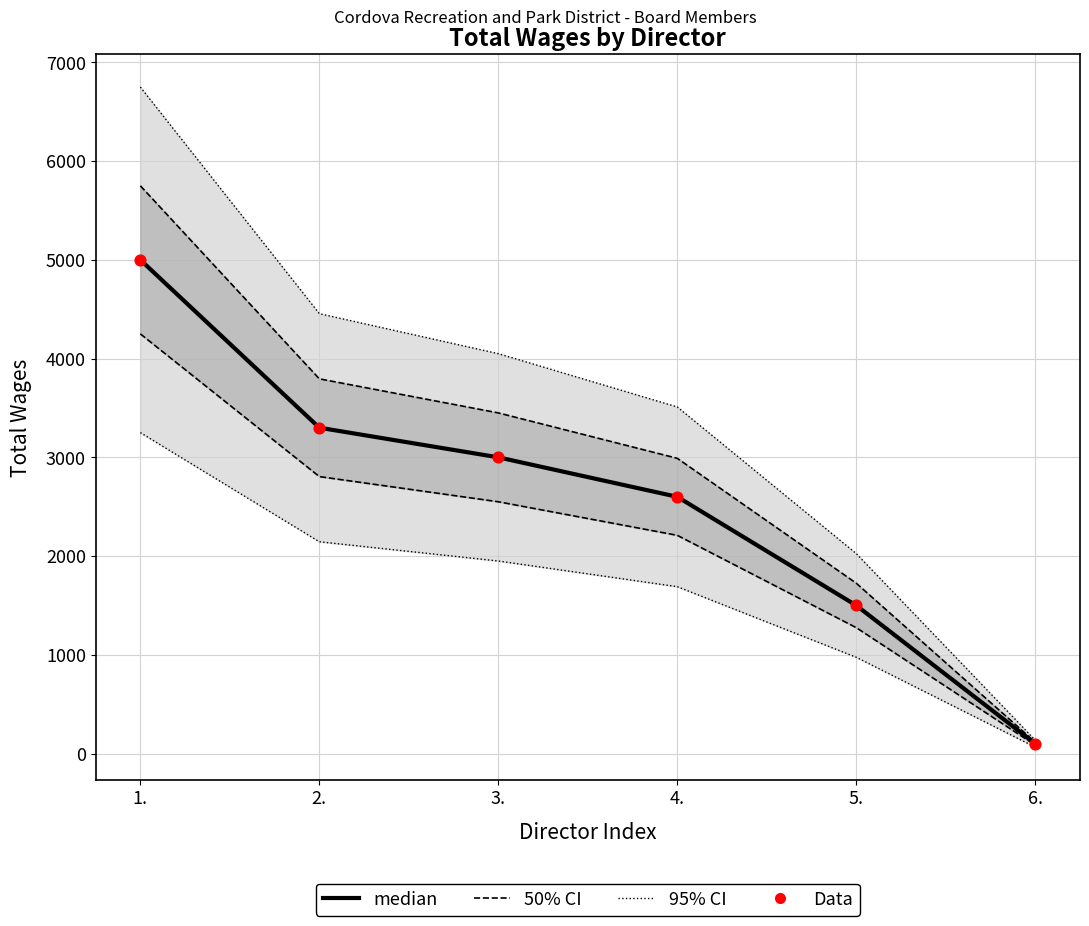

Is the value of Data at 6. greater than the value of median at 4.?

No